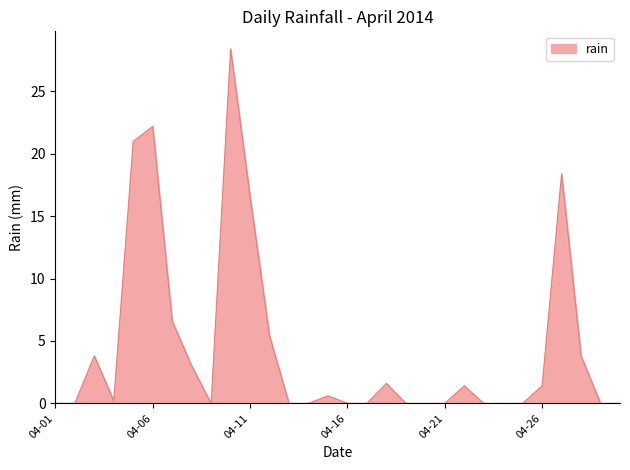

What is the difference between the maximum and minimum values?

28.4